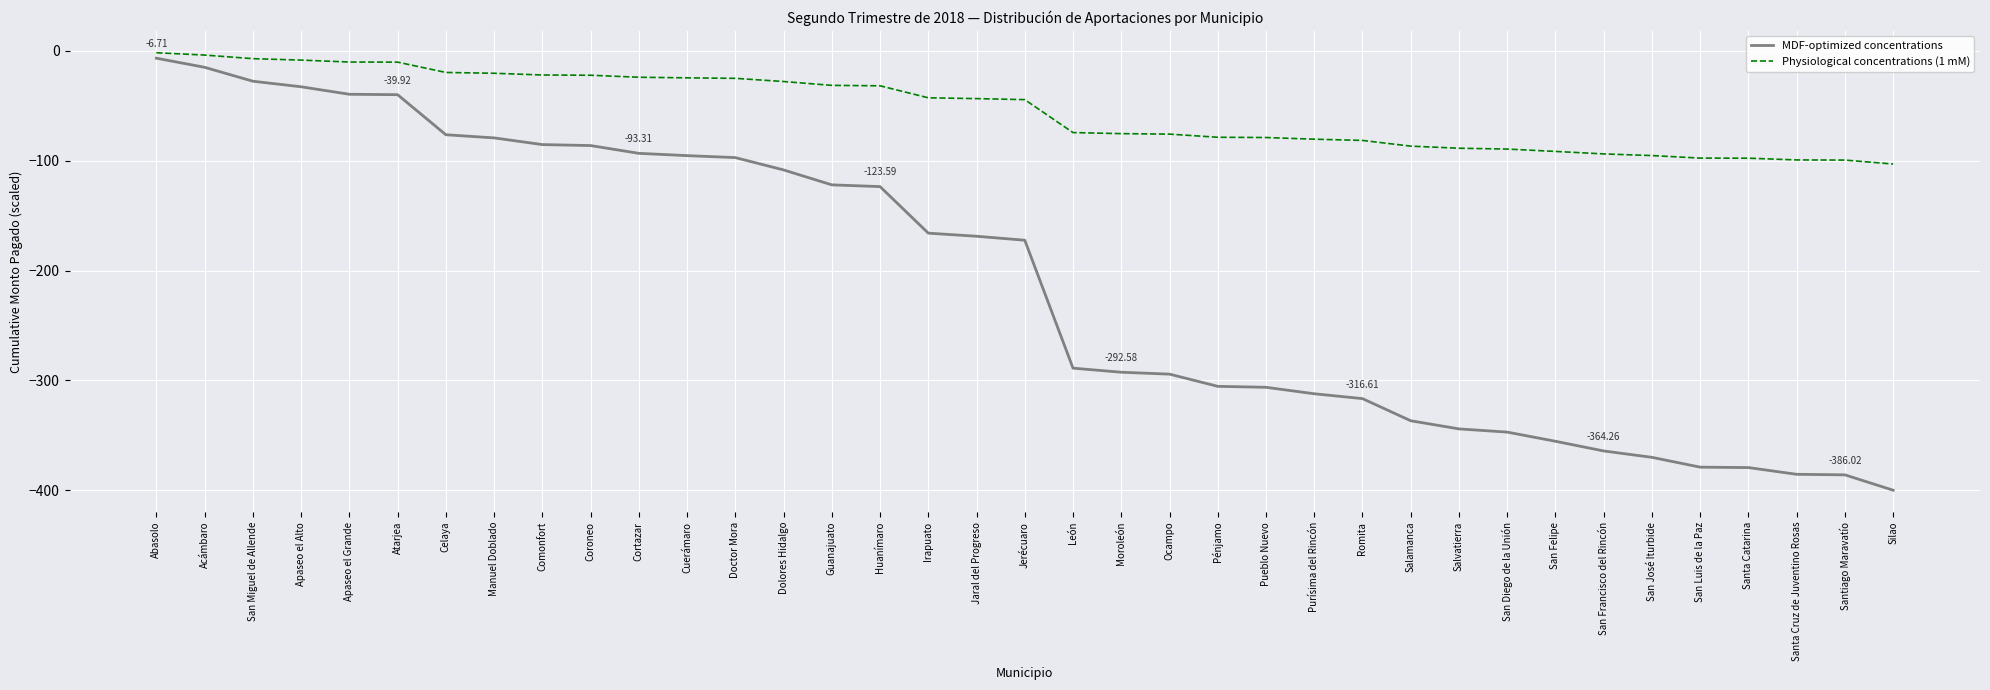

Is the value of Physiological concentrations (1 mM) at San Miguel de Allende greater than the value of MDF-optimized concentrations at Celaya?

Yes